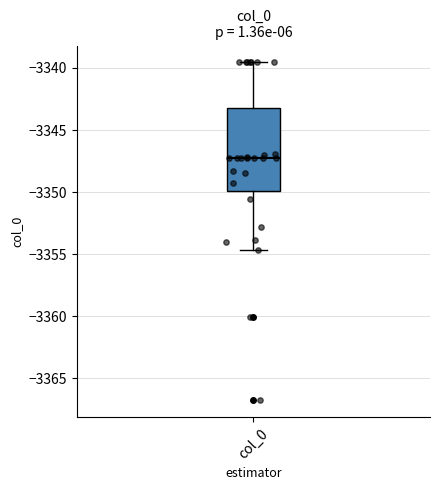

Transcribe this box plot: give where the median line is, the range the box spans, and where the two whiskers end, as read against the y-axis. The values are not printed on the chart, so give them approximately, as read against the axis.

median -3347.5, box -3350.0 to -3343.0, whiskers -3354.5 to -3339.5